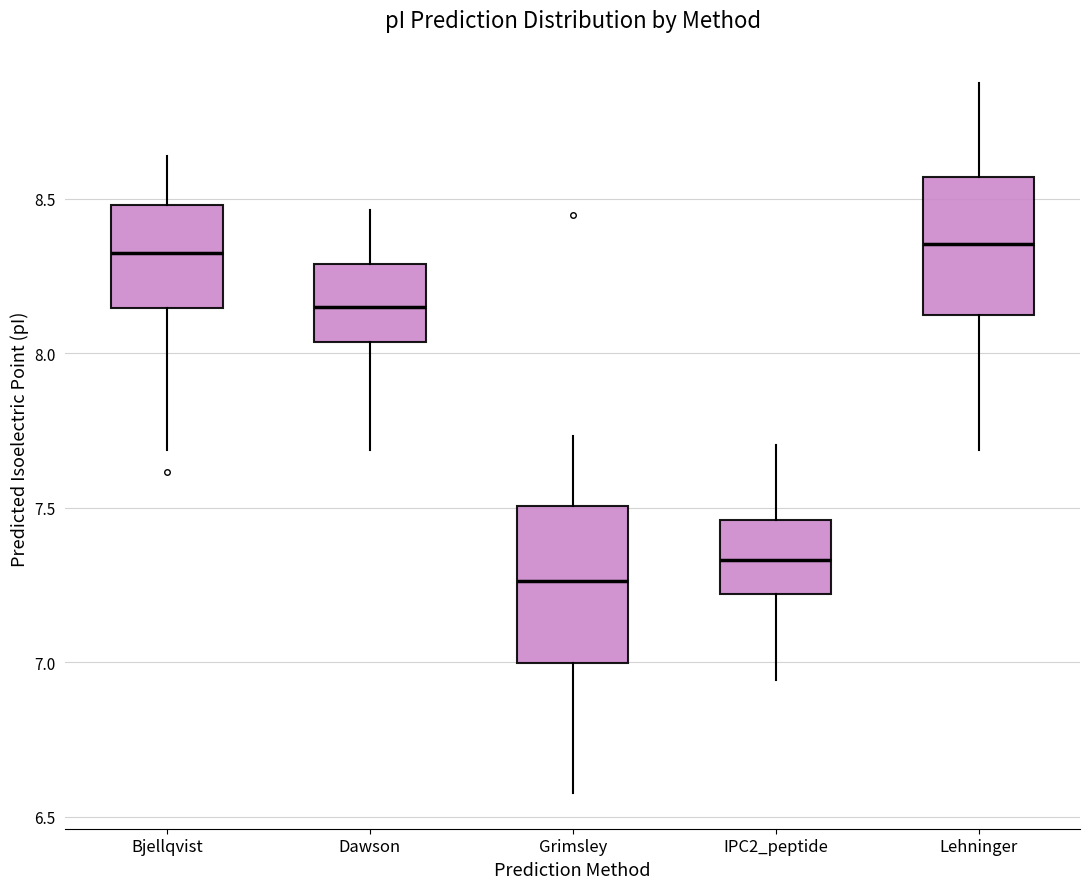

Reading left to right, read every box against the y-axis: the position of its median line, the range the box covers, and the ends of its whiskers. The values are not printed on the chart, so give them approximately, as read against the axis.

Bjellqvist: median 8.30, box 8.15 to 8.50, whiskers 7.70 to 8.65
Dawson: median 8.15, box 8.05 to 8.30, whiskers 7.70 to 8.45
Grimsley: median 7.25, box 7.00 to 7.50, whiskers 6.60 to 7.75
IPC2_peptide: median 7.35, box 7.20 to 7.45, whiskers 6.95 to 7.70
Lehninger: median 8.35, box 8.10 to 8.55, whiskers 7.70 to 8.85